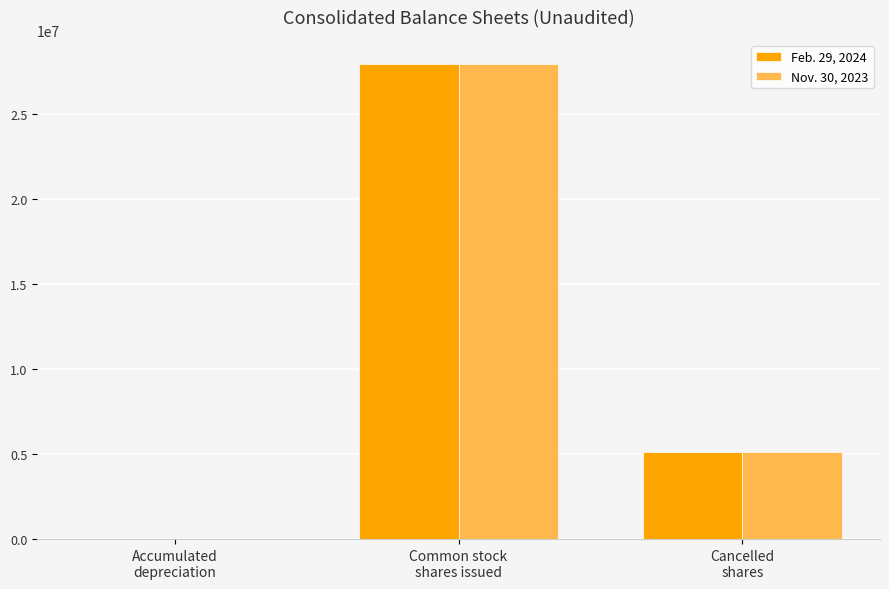

What is the maximum value shown in the chart?

27939260